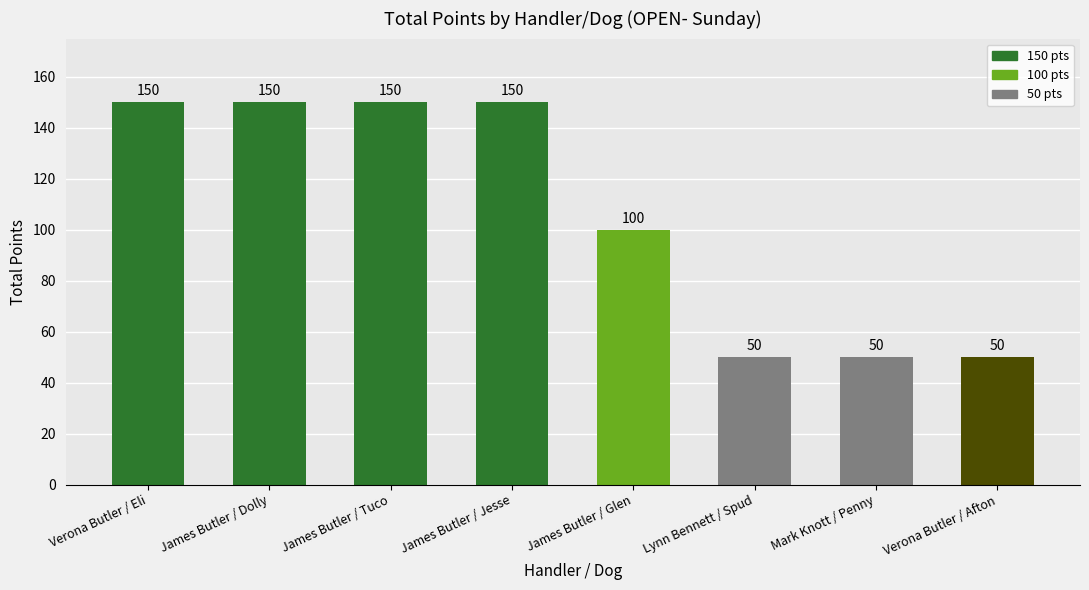

What position from the right is Verona Butler / Afton?

1